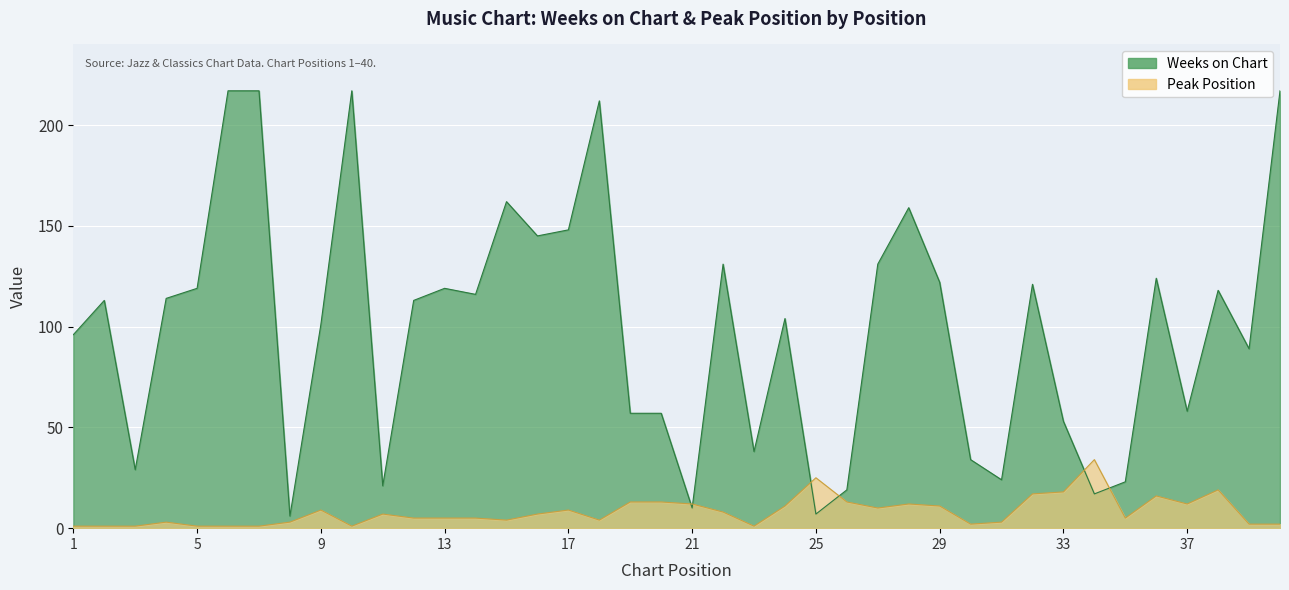

Reading right to left, extract all data points from this chart.

Weeks on Chart: 217	89	118	58	124	23	17	53	121	24	34	122	159	131	19	7	104	38	131	10	57	57	212	148	145	162	116	119	113	21	217	101	6	217	217	119	114	29	113	96
Peak Position: 2	2	19	12	16	5	34	18	17	3	2	11	12	10	13	25	11	1	8	12	13	13	4	9	7	4	5	5	5	7	1	9	3	1	1	1	3	1	1	1